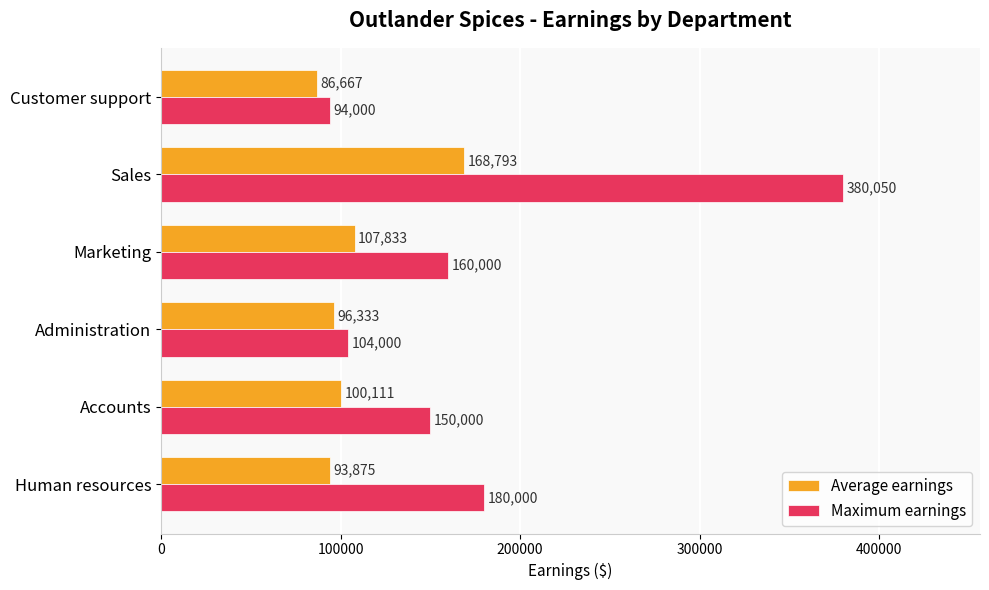

At which category does the chart reach its minimum across all series?

Customer support